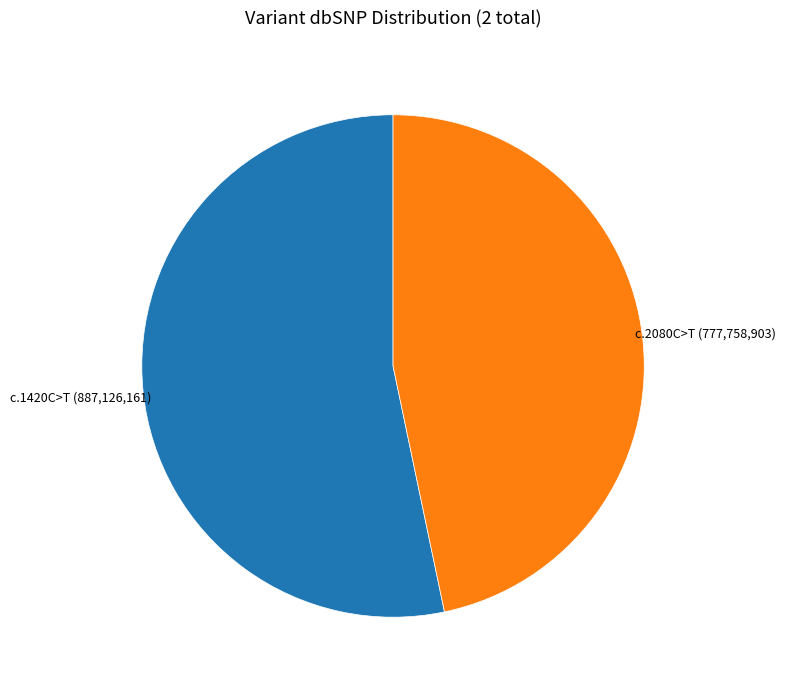

Is there any slice that represents more than half of the pie?

Yes